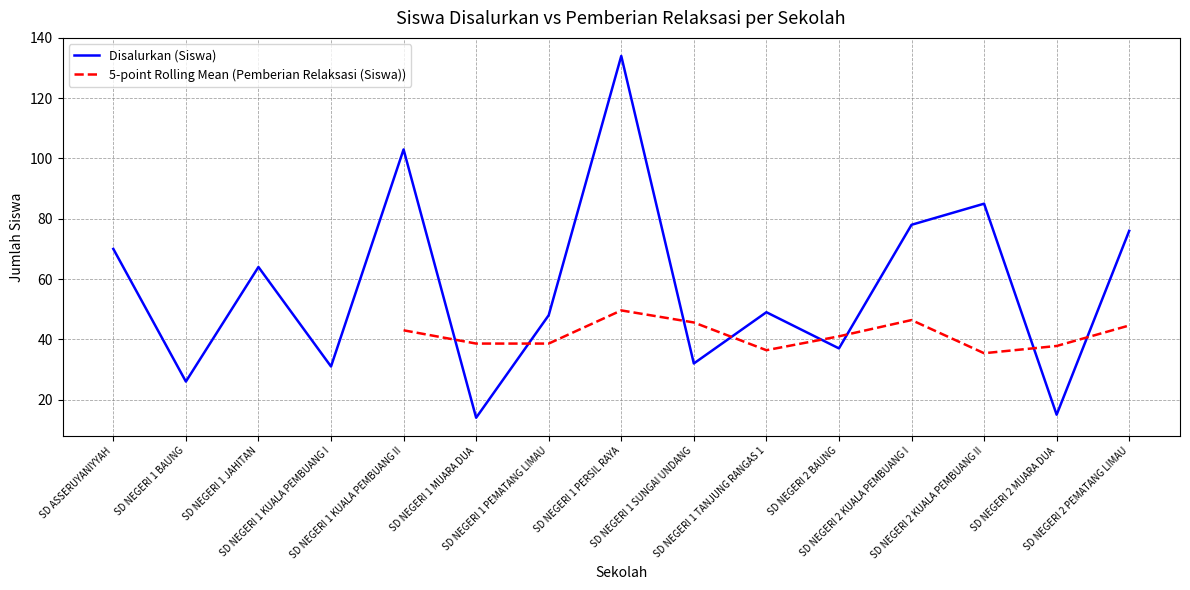

Which label corresponds to the smallest value in the chart?

SD NEGERI 1 MUARA DUA